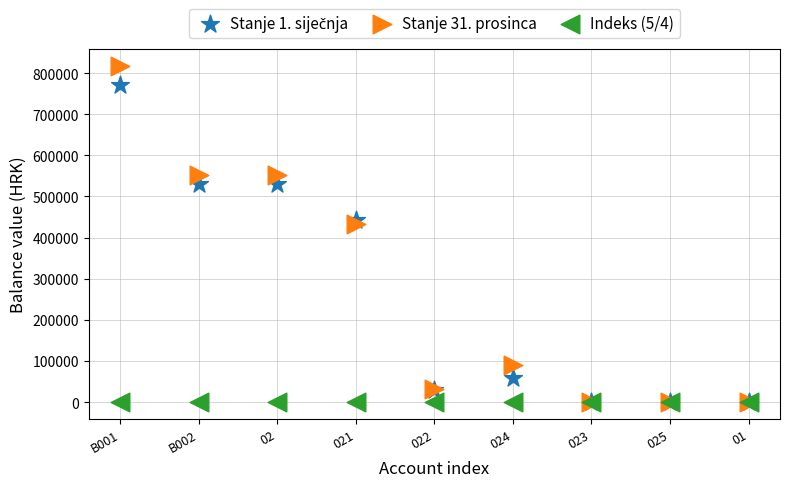

Across all series, what Y value is closest to 408461?

432432.5